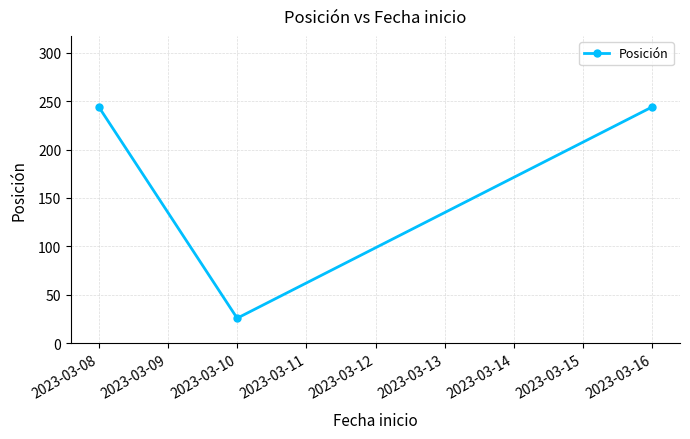

What is the average value?

171